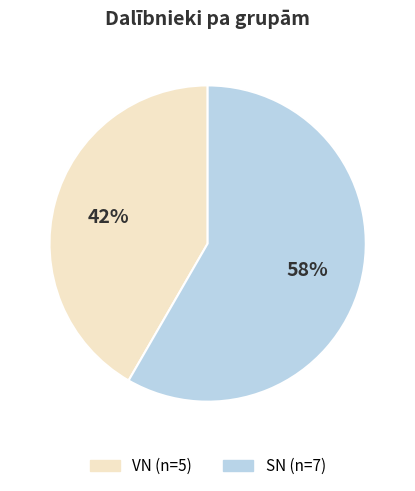

Does VN represent more than half of the total?

No